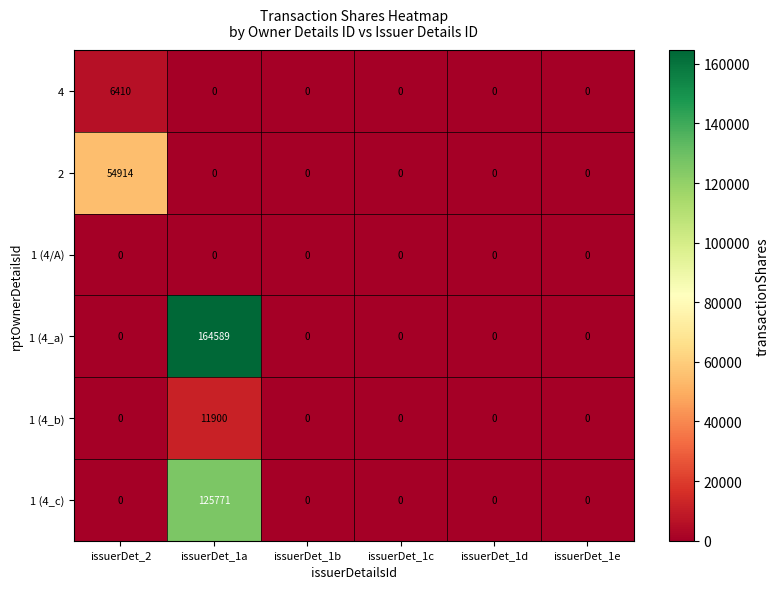

What is the greatest value displayed?

164589